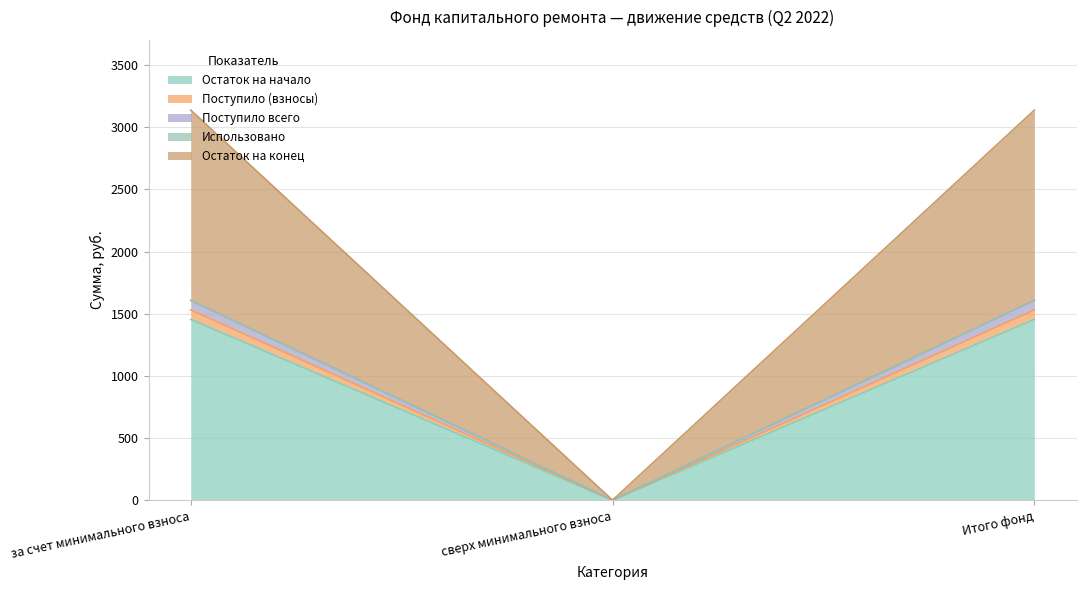

Does the chart have visible grid lines?

Yes